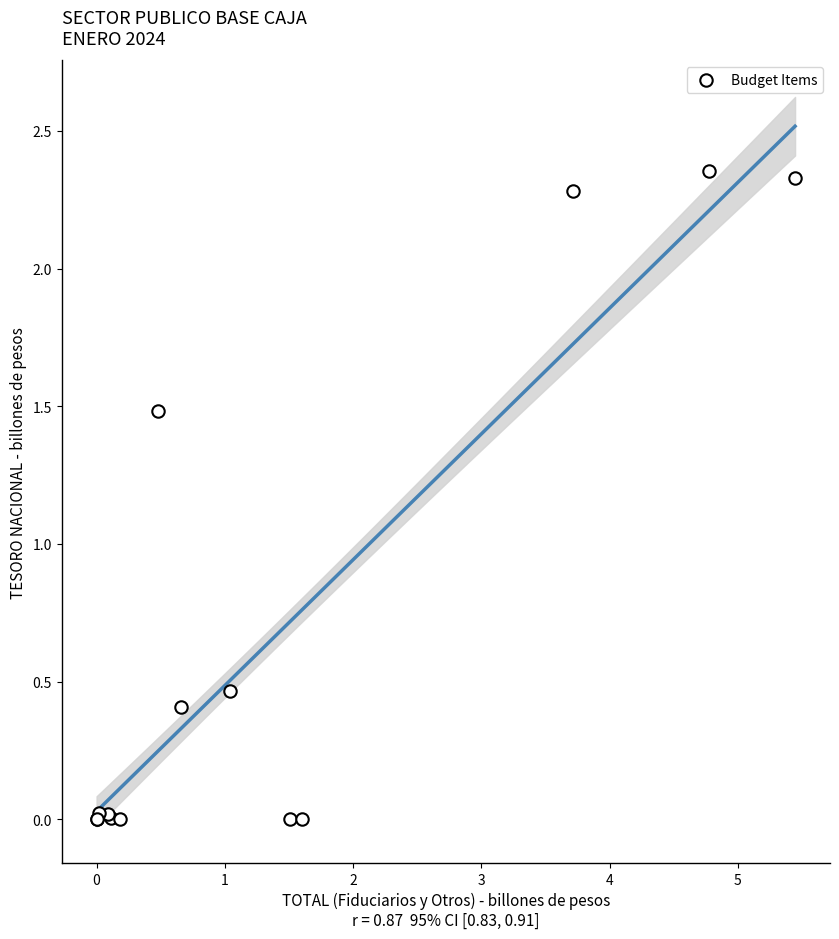

What Y value in the scatter plot is closest to 1?

1.5